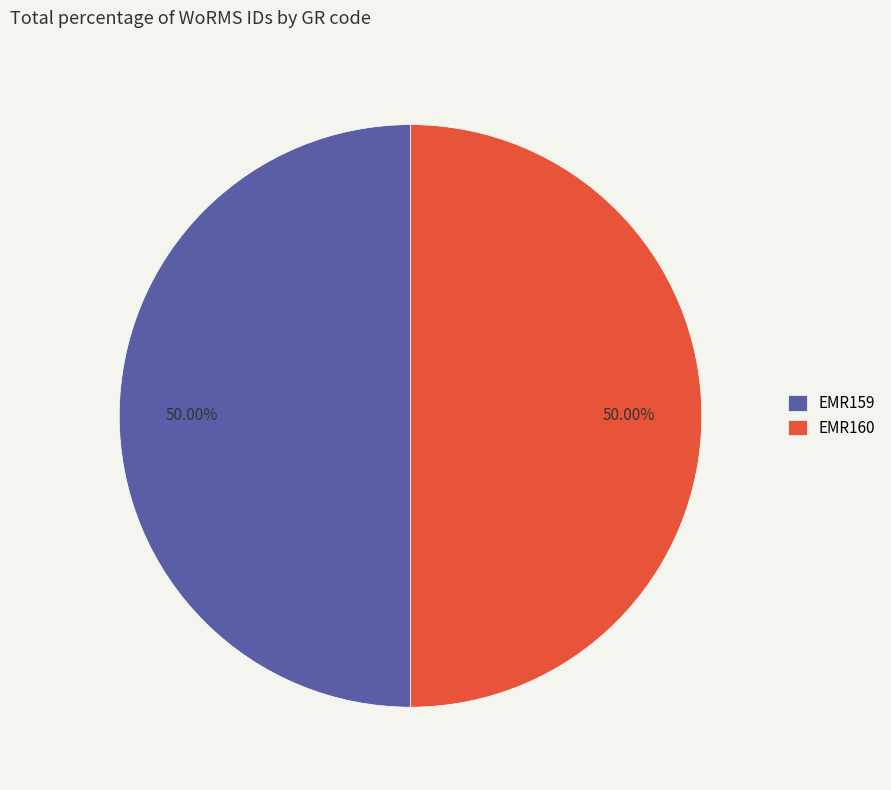

Is it true that EMR159 is 50% of the pie?

True